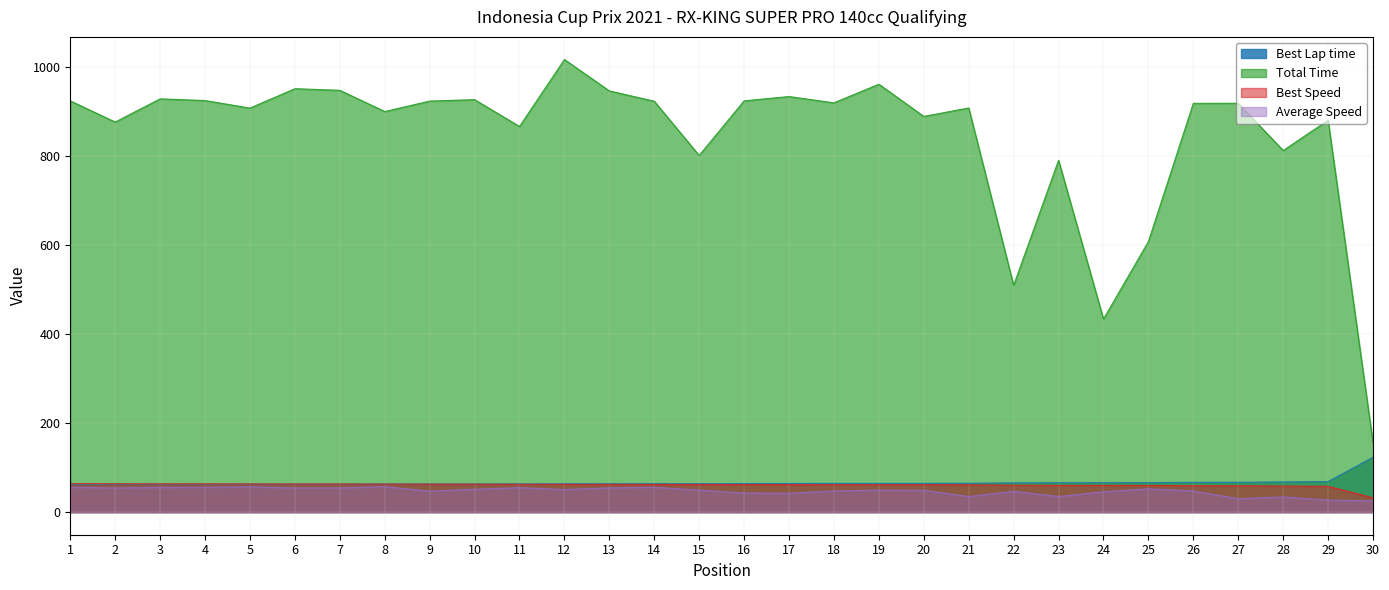

Reading left to right, transcribe all the data shown in this chart.

Best Lap time: 1=62.0	2=62.2	3=62.4	4=62.4	5=62.6	6=62.7	7=62.7	8=63.0	9=63.1	10=63.1	11=63.4	12=63.5	13=63.7	14=63.8	15=63.8	16=64.0	17=64.2	18=64.5	19=64.5	20=64.5	21=64.7	22=65.6	23=66.0	24=66.0	25=66.1	26=66.8	27=66.9	28=67.7	29=68.5	30=123.2
Total Time: 1=923.4	2=875.8	3=927.9	4=924.1	5=907.2	6=950.7	7=947.1	8=899.4	9=922.9	10=926.2	11=865.9	12=1016.2	13=945.8	14=922.6	15=800.8	16=923.5	17=933.1	18=919.0	19=960.8	20=888.5	21=907.5	22=509.2	23=790.0	24=433.5	25=607.5	26=917.9	27=918.1	28=812.0	29=879.9	30=155.8
Best Speed: 1=63.9	2=63.7	3=63.5	4=63.5	5=63.2	6=63.2	7=63.2	8=62.9	9=62.8	10=62.8	11=62.5	12=62.3	13=62.1	14=62.1	15=62.0	16=61.8	17=61.7	18=61.4	19=61.4	20=61.4	21=61.2	22=60.4	23=60.0	24=60.0	25=59.9	26=59.3	27=59.2	28=58.5	29=57.8	30=32.2
Average Speed: 1=55.8	2=54.3	3=55.5	4=55.7	5=56.7	6=54.1	7=54.4	8=57.2	9=47.2	10=51.3	11=54.9	12=50.7	13=54.4	14=55.8	15=49.4	16=42.9	17=42.4	18=47.4	19=49.5	20=49.0	21=34.9	22=46.7	23=35.1	24=45.7	25=52.1	26=47.5	27=30.2	28=34.1	29=27.0	30=25.4